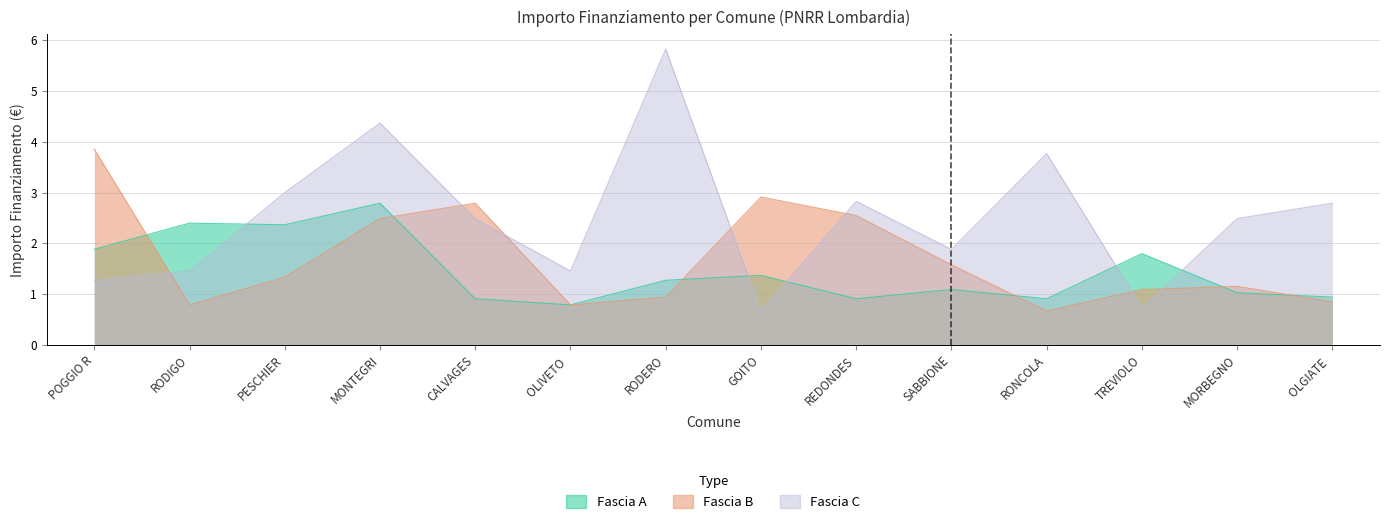

Rank the series at POGGIO R from highest to lowest value.

Fascia B, Fascia A, Fascia C